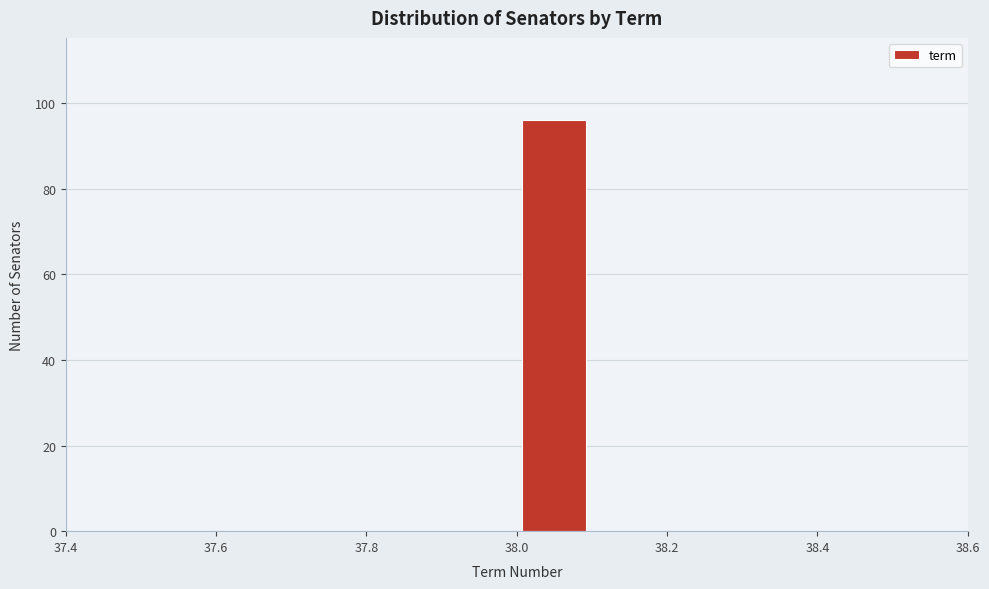

What is the height of the bar covering 38.0 to 38.1 on the x-axis? The values are not printed on the chart, so give them approximately, as read against the axis.

96